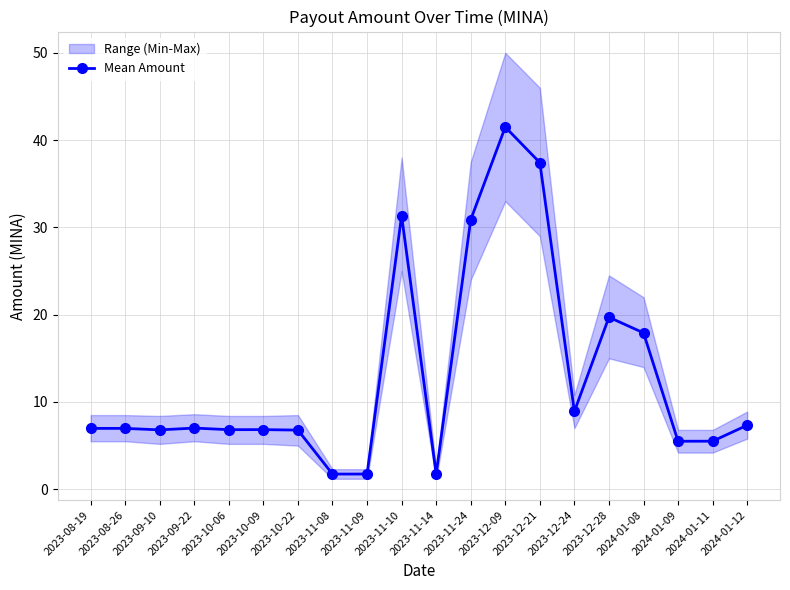

Which category has the lowest value across all series?

2023-11-14